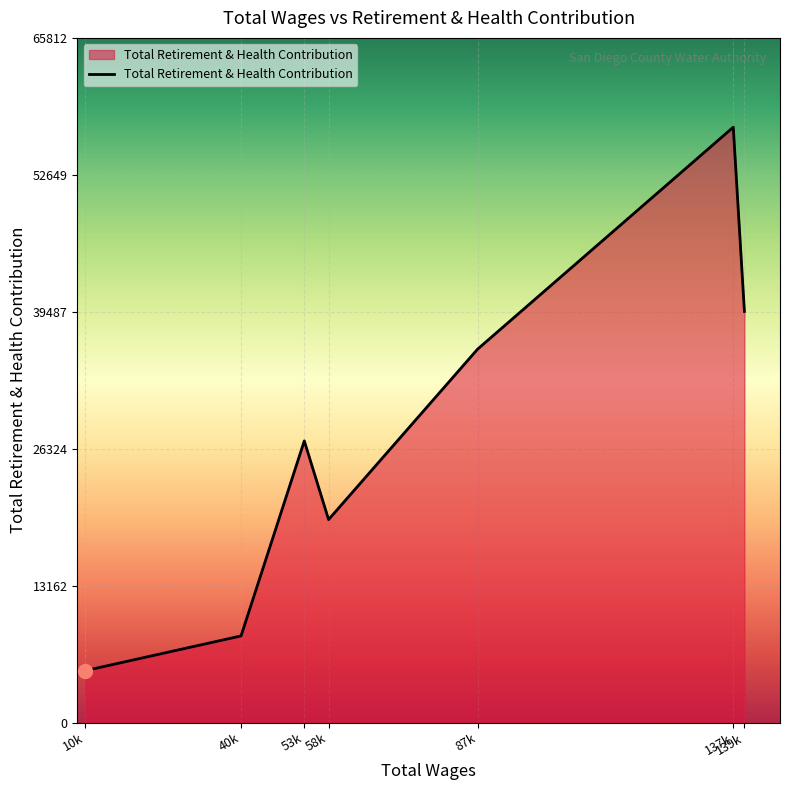

At which category does the data reach its first local valley?

58k